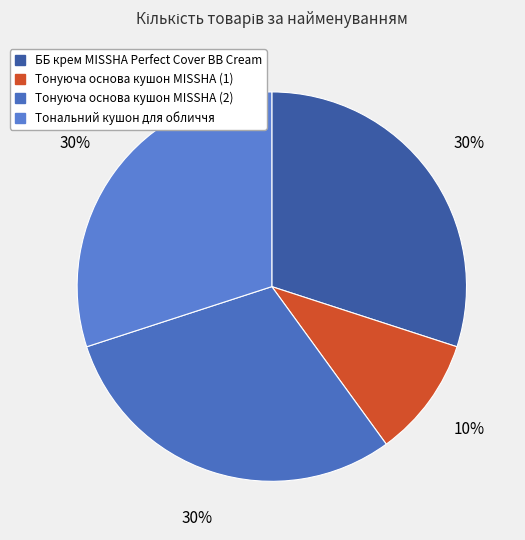

True or false: Тональний кушон для обличчя accounts for 30% of the total.

True